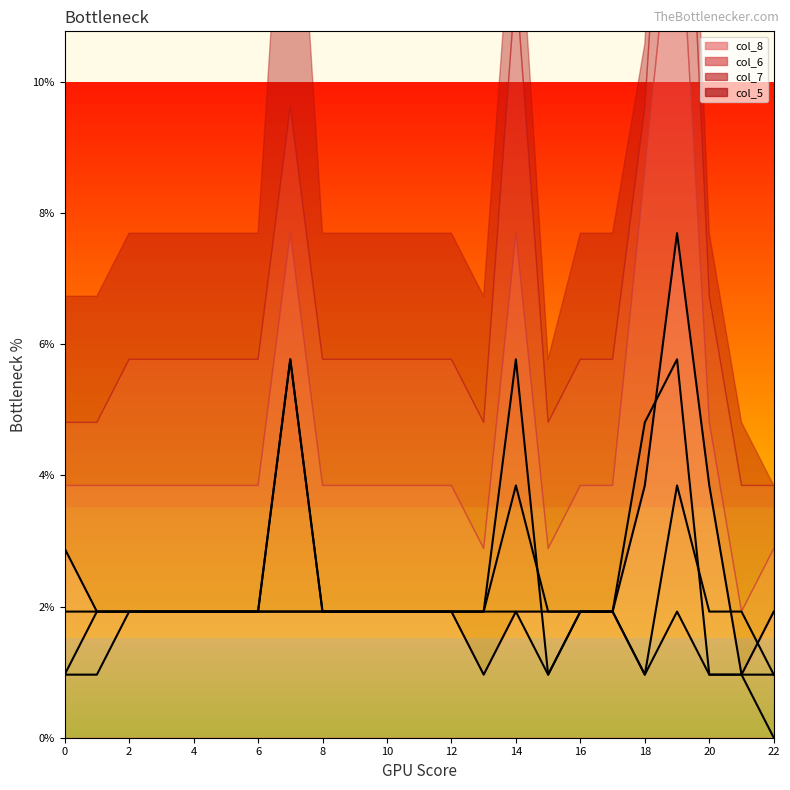

How many lines are shown in the chart?

4